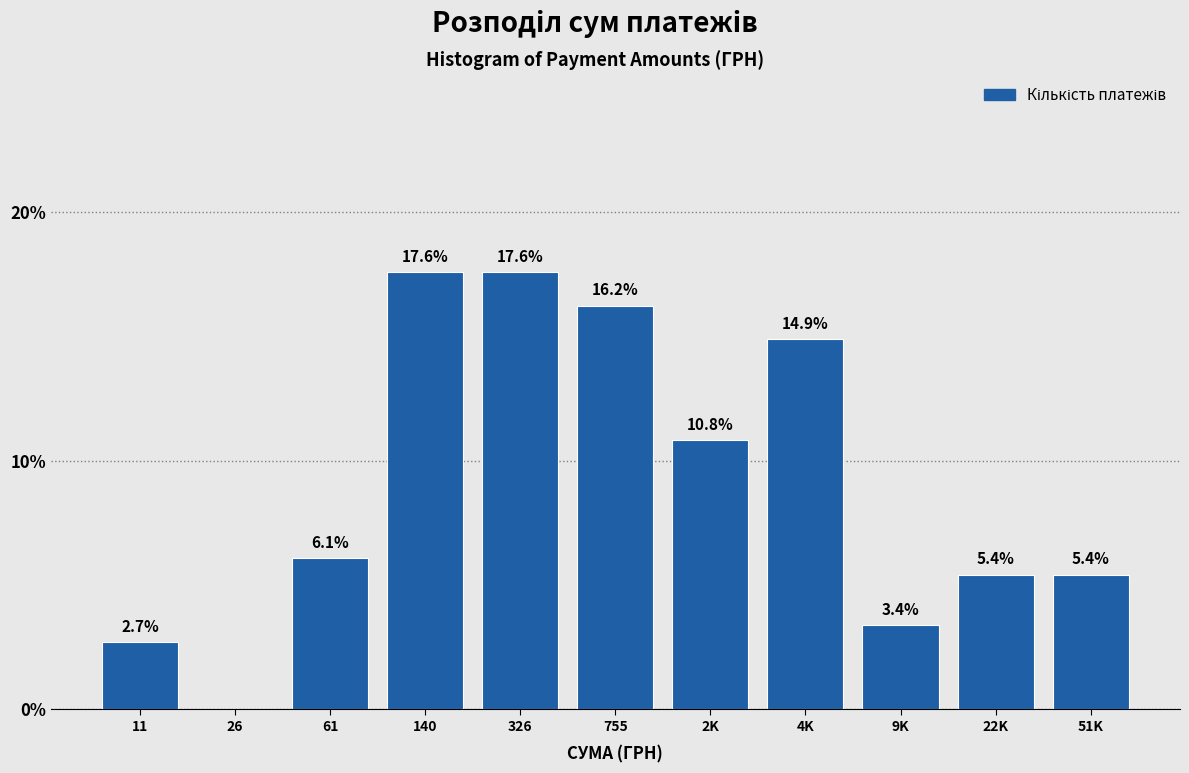

What is the change in value from 26 to 2K?

+10.8